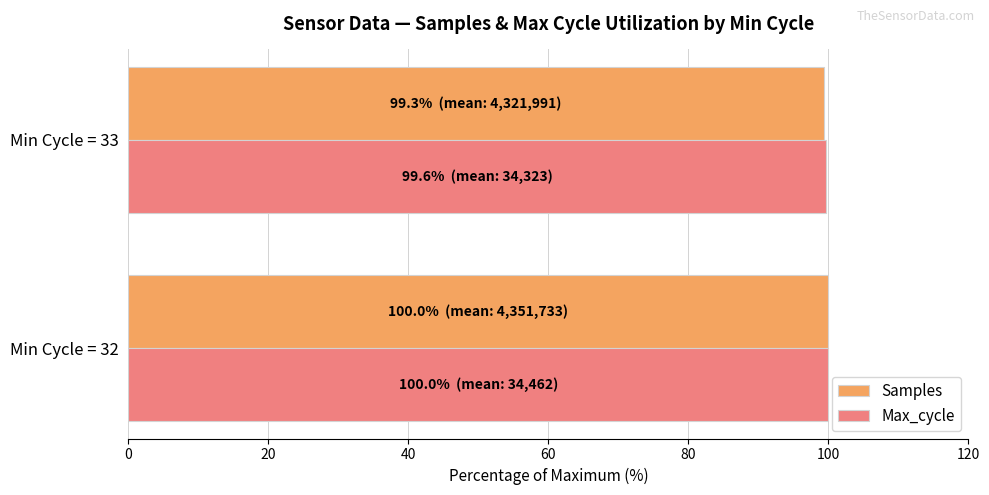

What is the smallest value displayed?

99.3